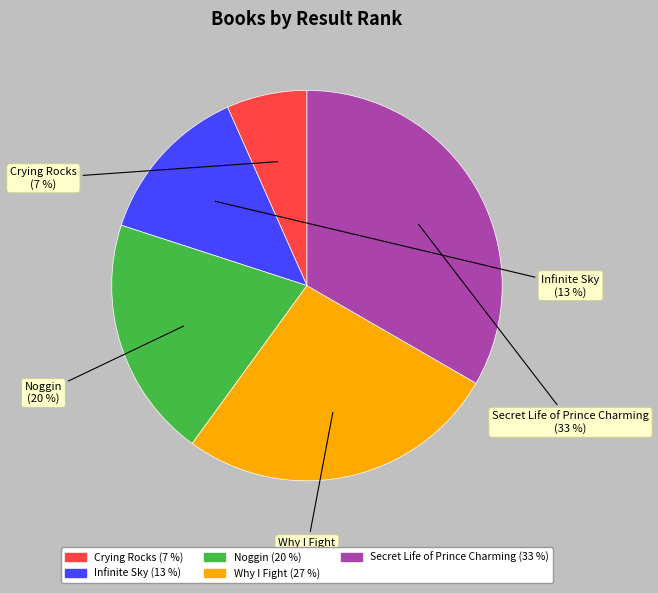

Does Noggin account for over 50% of the chart?

No